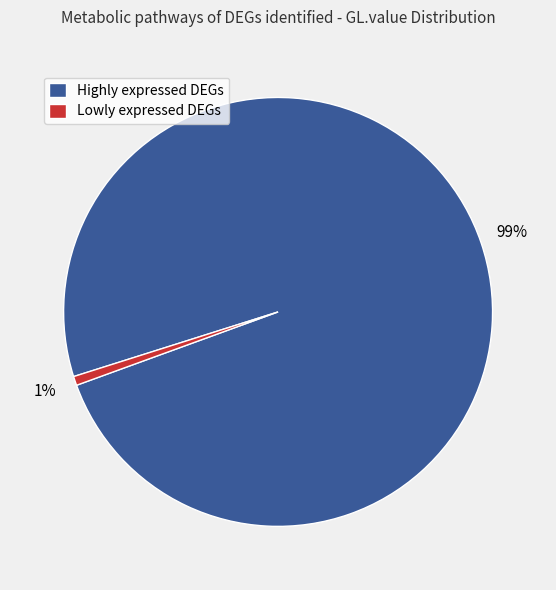

Count the number of slices in the pie.

2